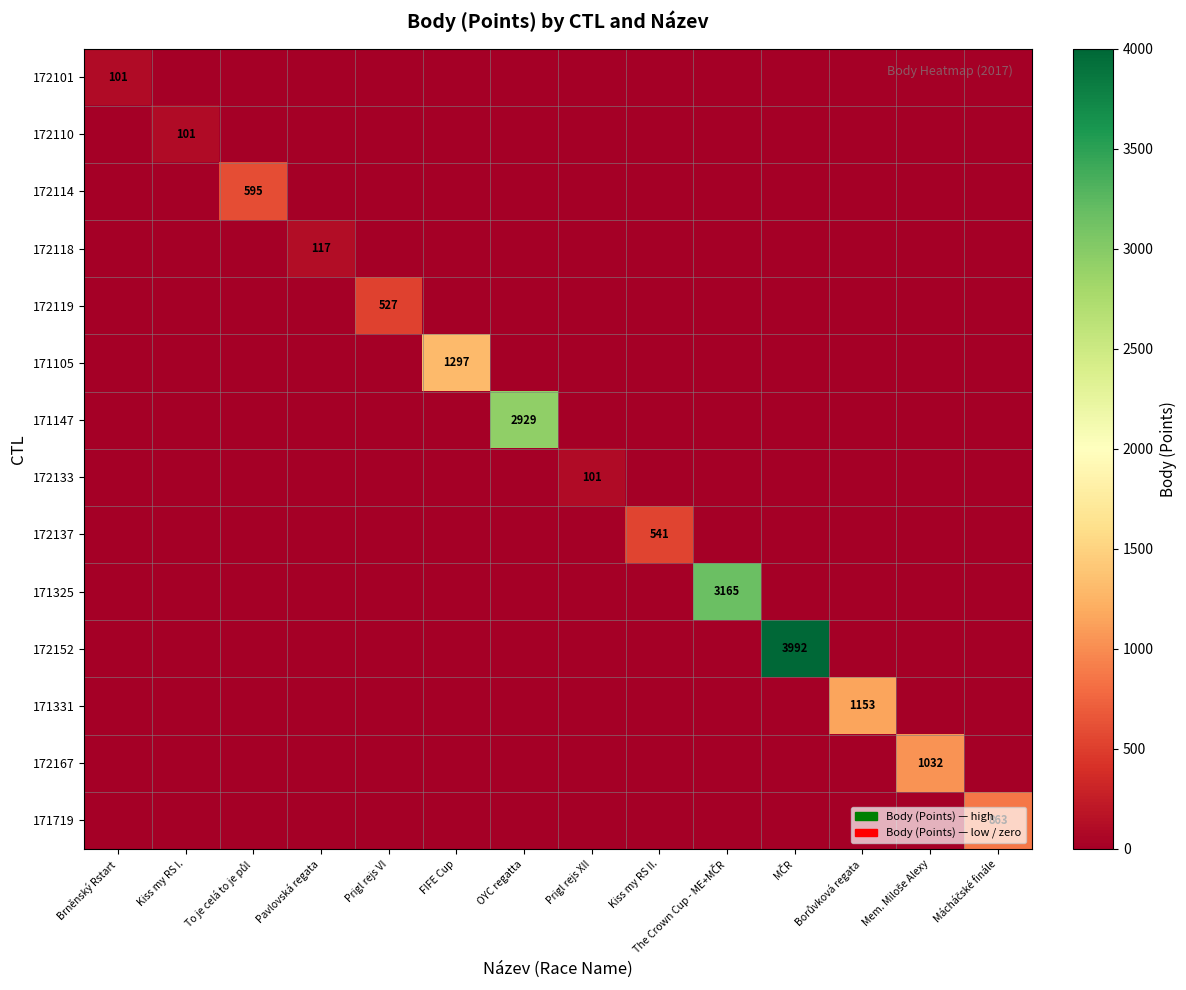

True or false: 171105 has a value of 0 at Kiss my RS II..

True